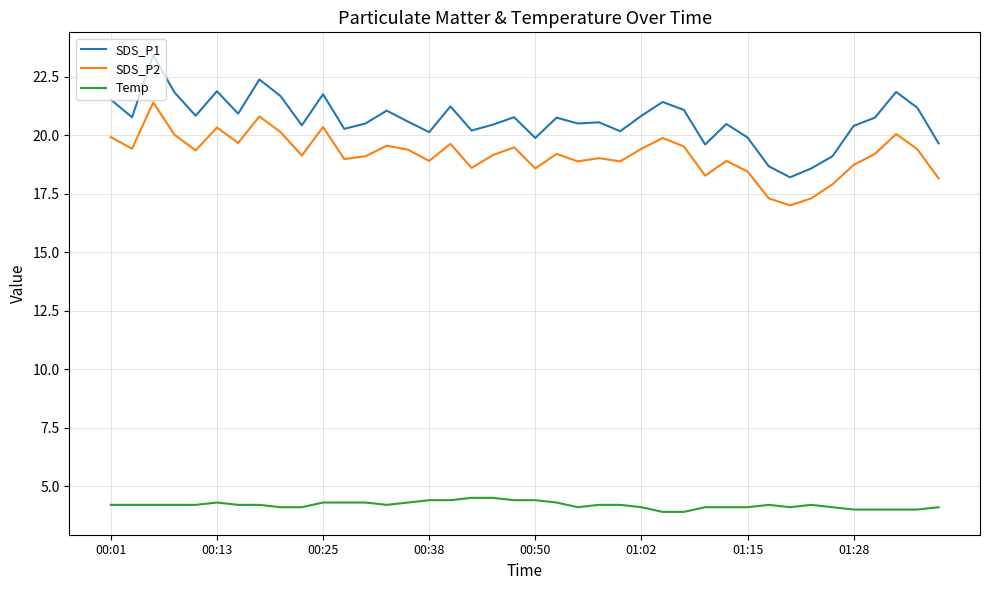

Count the Temp values in the range 4 to 5.

38